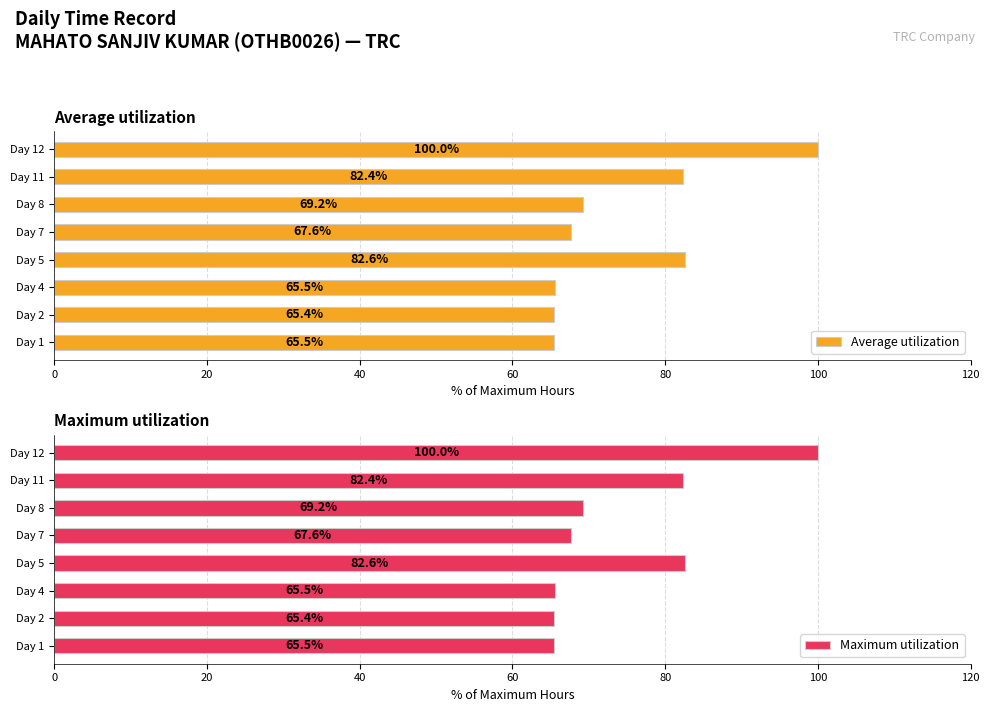

The value of Maximum utilization at Day 4 is 65.5. True or false?

True